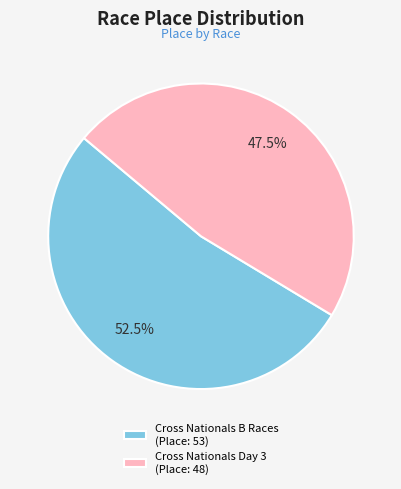

Which slice represents more than half of the pie?

Cross Nationals B Races